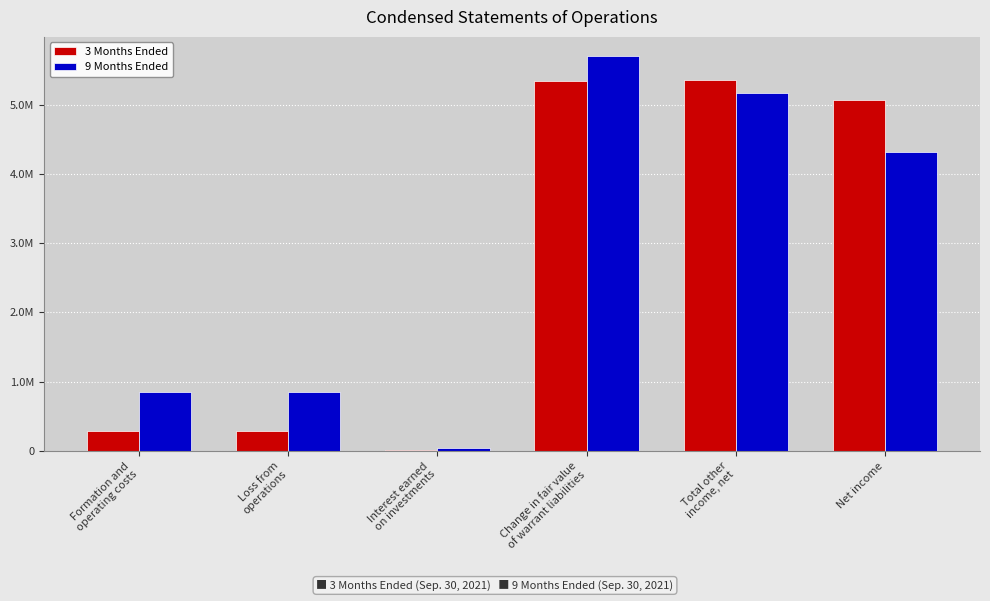

What is the label of the 1st bar from the right?

Net income